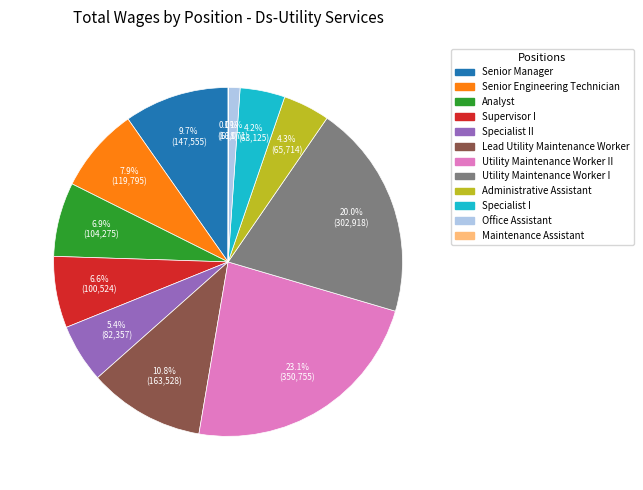

To the nearest percent, what is the difference between the Utility Maintenance Worker II and Supervisor I slice percentages?

16%